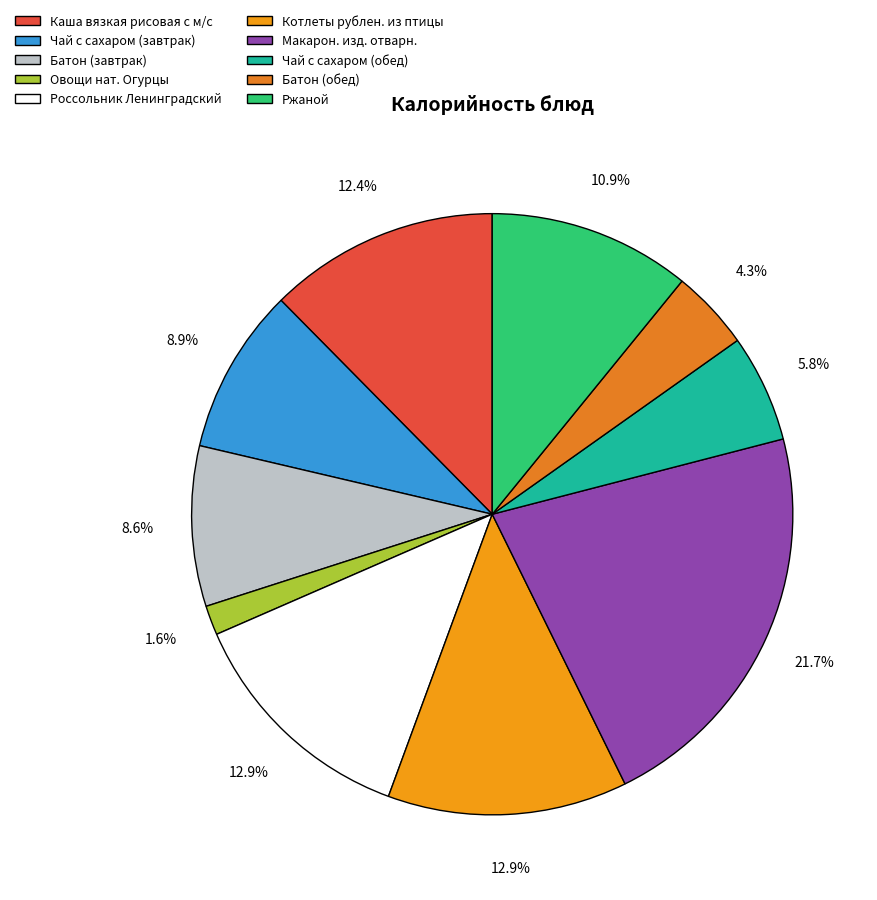

Is there any slice that represents more than half of the pie?

No